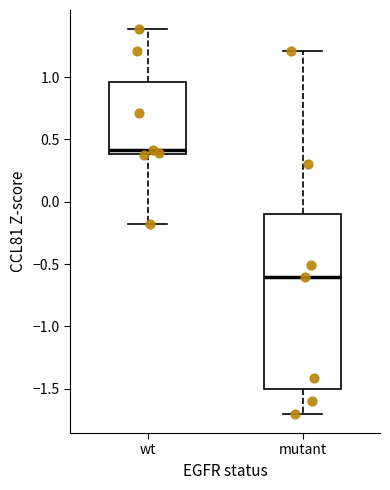

Which box is the tallest, from its lower edge to its upper edge?

mutant